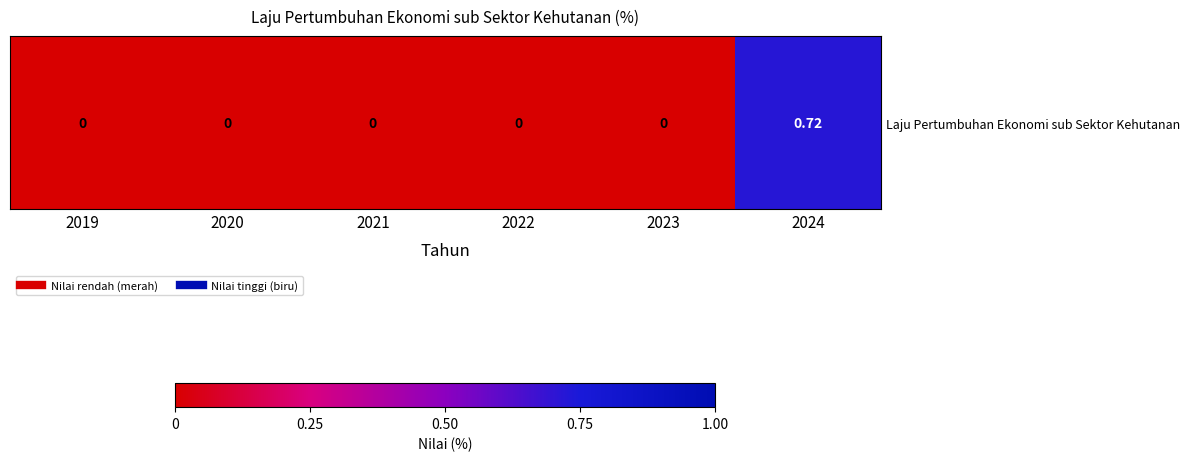

What is the sum of the values at 2024 and 2022?

0.7